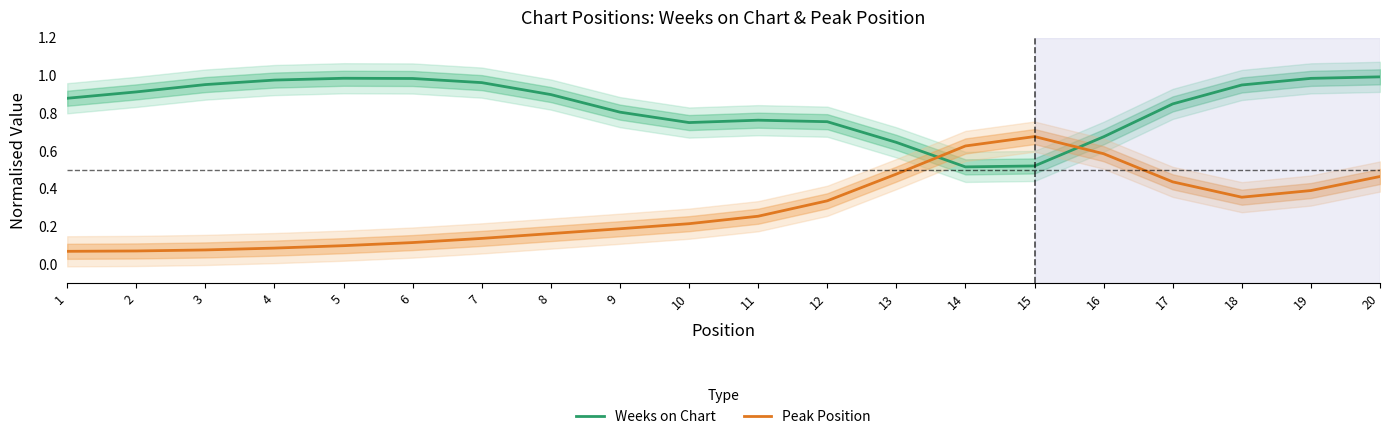

Reading left to right, extract all data points from this chart.

Weeks on Chart: 1=0.9	2=0.9	3=1.0	4=1.0	5=1.0	6=1.0	7=1.0	8=0.9	9=0.8	10=0.8	11=0.8	12=0.8	13=0.6	14=0.5	15=0.5	16=0.7	17=0.8	18=0.9	19=1.0	20=1.0
Peak Position: 1=0.1	2=0.1	3=0.1	4=0.1	5=0.1	6=0.1	7=0.1	8=0.2	9=0.2	10=0.2	11=0.3	12=0.3	13=0.5	14=0.6	15=0.7	16=0.6	17=0.4	18=0.4	19=0.4	20=0.5